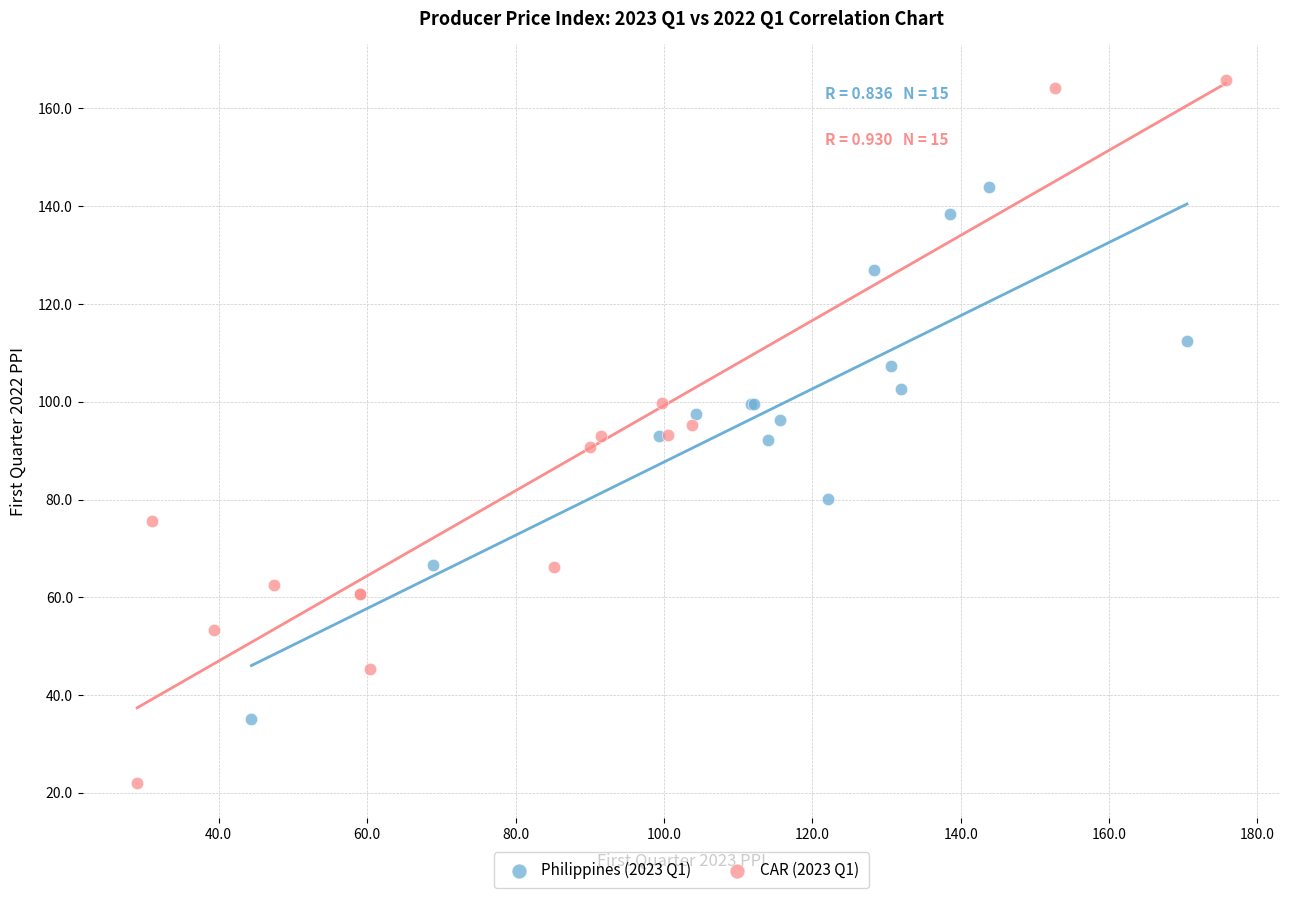

What are all the series names shown in the legend?

Philippines (2023 Q1), CAR (2023 Q1)